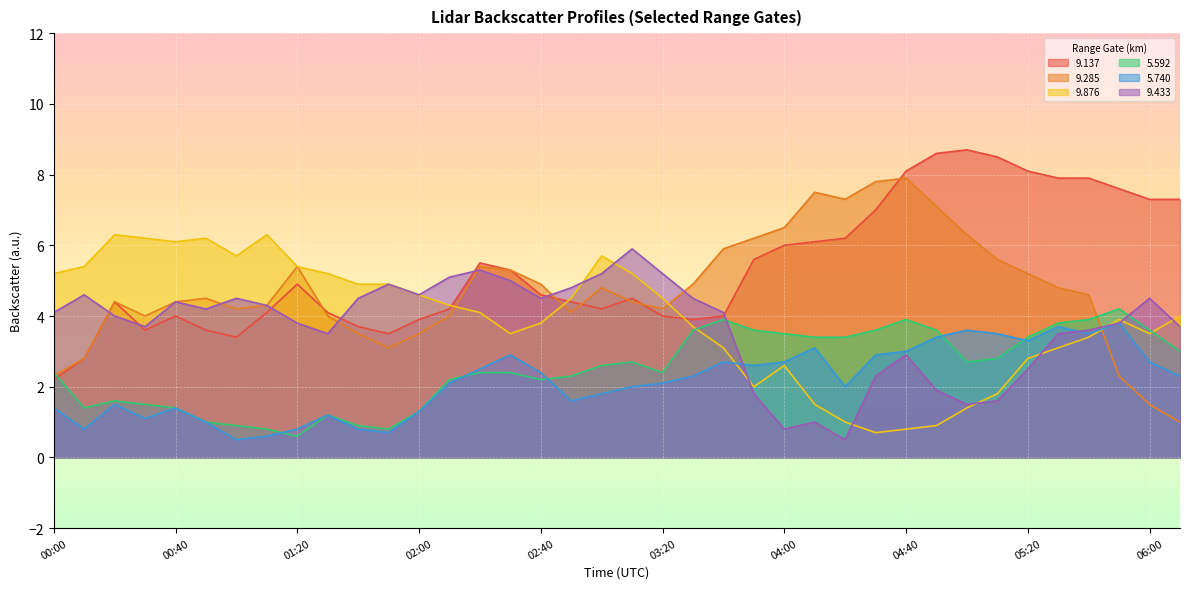

List the labels in order of   9.876 value, smallest first.

04:30, 04:40, 04:50, 04:20, 05:00, 04:10, 05:10, 03:50, 04:00, 05:20, 03:40, 05:30, 05:40, 02:30, 06:00, 03:30, 02:40, 05:50, 06:10, 02:20, 02:10, 02:50, 03:20, 02:00, 01:40, 01:50, 00:00, 01:30, 03:10, 00:10, 01:20, 01:00, 03:00, 00:40, 00:30, 00:50, 00:20, 01:10